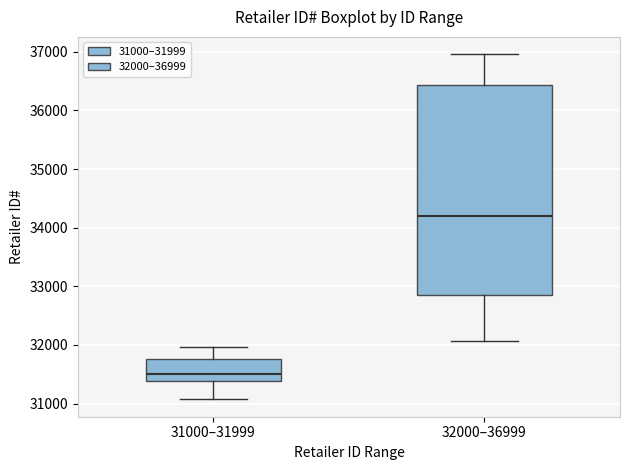

Reading left to right, read every box against the y-axis: the position of its median line, the range the box covers, and the ends of its whiskers. The values are not printed on the chart, so give them approximately, as read against the axis.

31000–31999: median 31500, box 31400 to 31800, whiskers 31100 to 32000
32000–36999: median 34200, box 32800 to 36400, whiskers 32100 to 37000